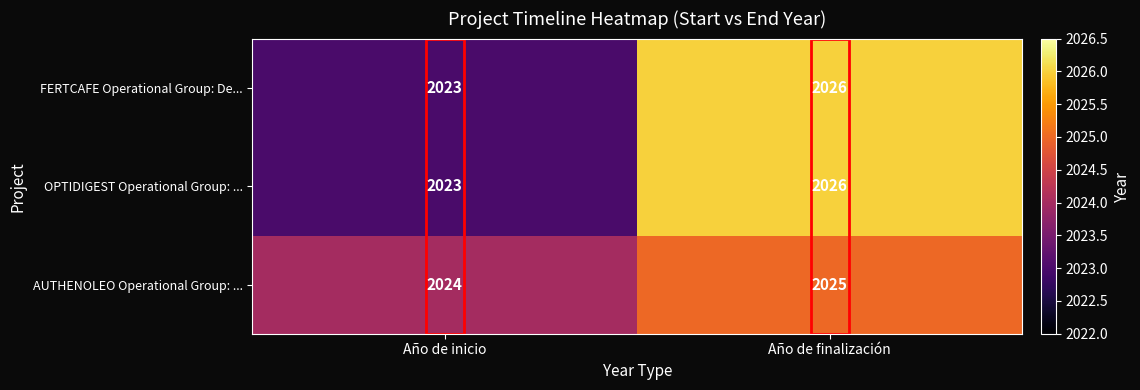

How many data points does each series have?

2